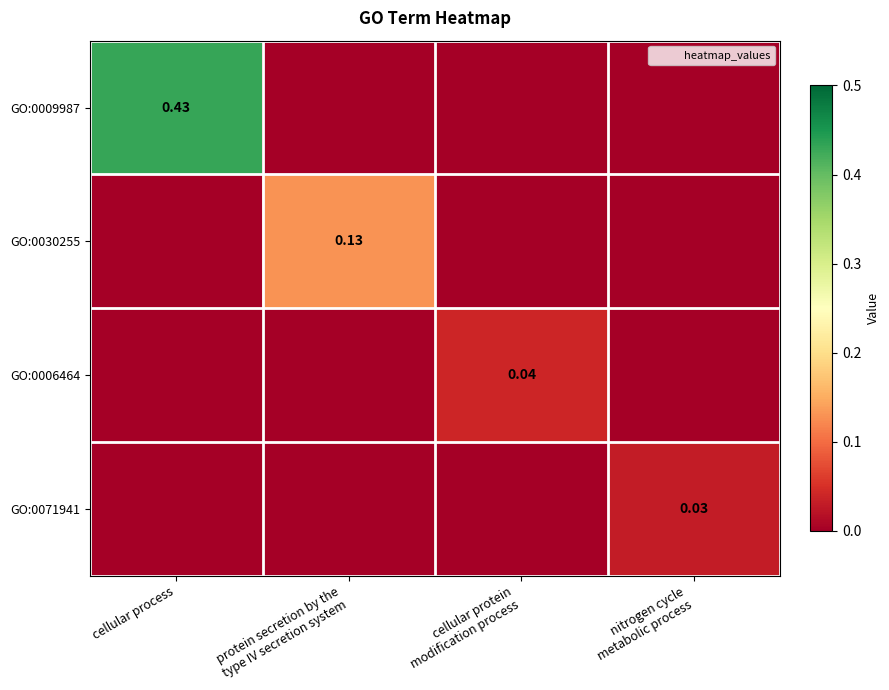

Between protein secretion by the type IV secretion system and nitrogen cycle metabolic process, which series saw the biggest shift?

GO:0030255